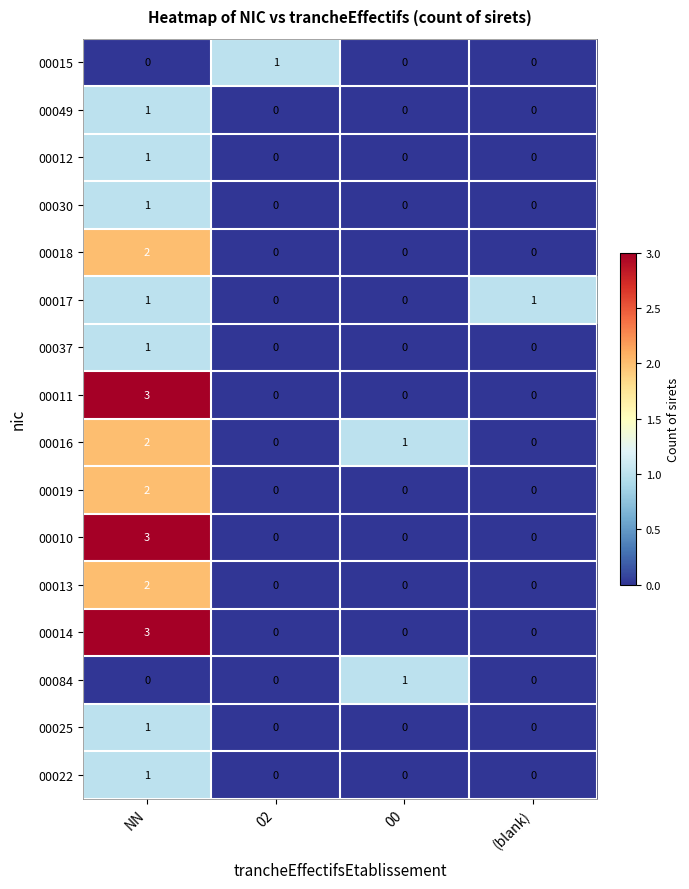

The value of 00012 at (blank) is 1. True or false?

False